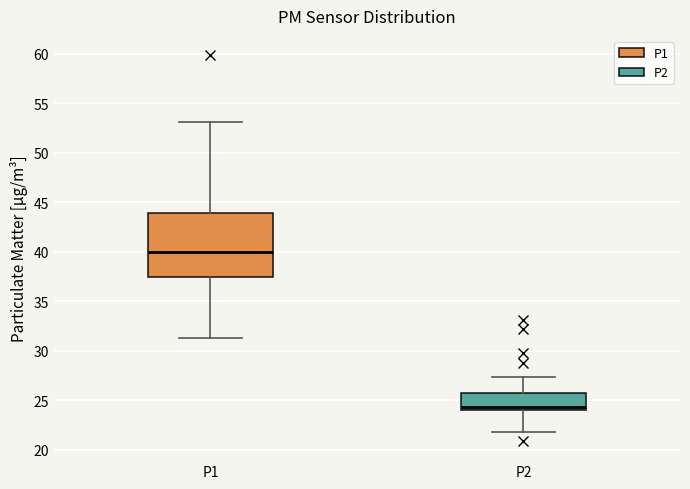

Reading left to right, read every box against the y-axis: the position of its median line, the range the box covers, and the ends of its whiskers. The values are not printed on the chart, so give them approximately, as read against the axis.

P1: median 40.0, box 37.5 to 44.0, whiskers 31.5 to 53.0
P2: median 24.5, box 24.0 to 25.5, whiskers 22.0 to 27.5